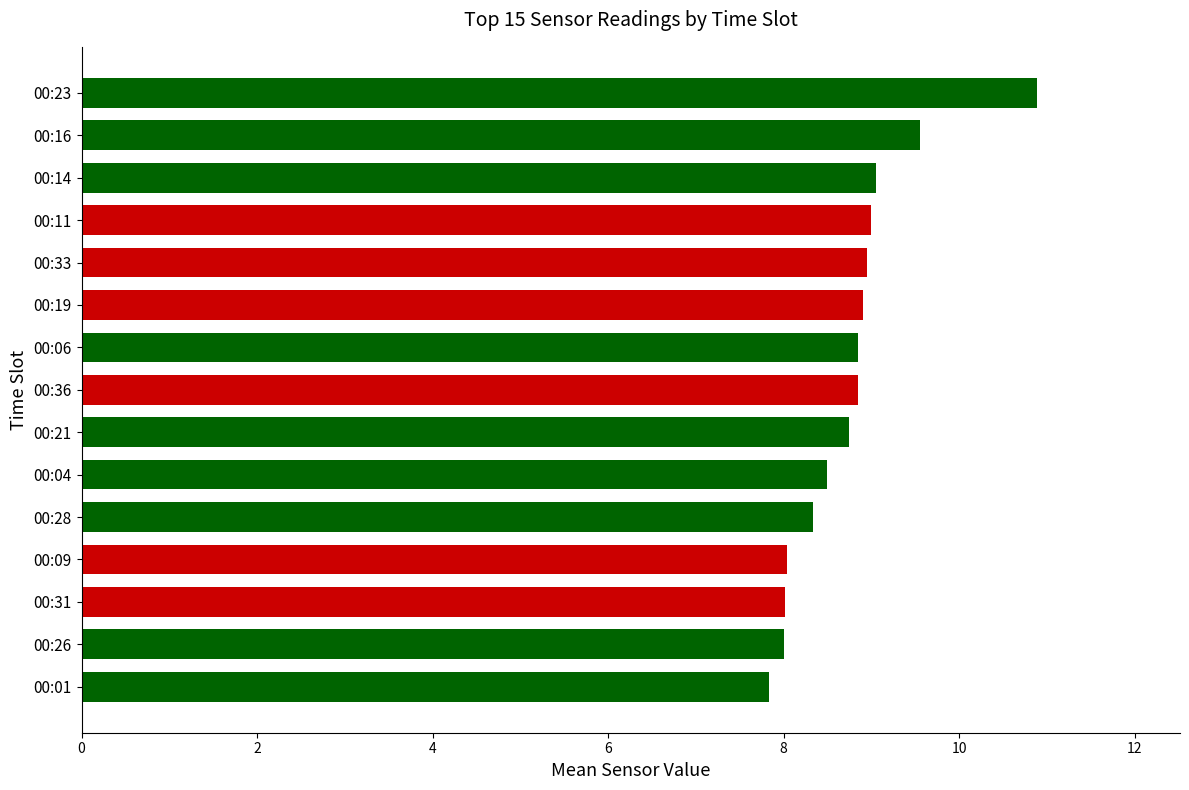

What is the maximum value shown in the chart?

10.9